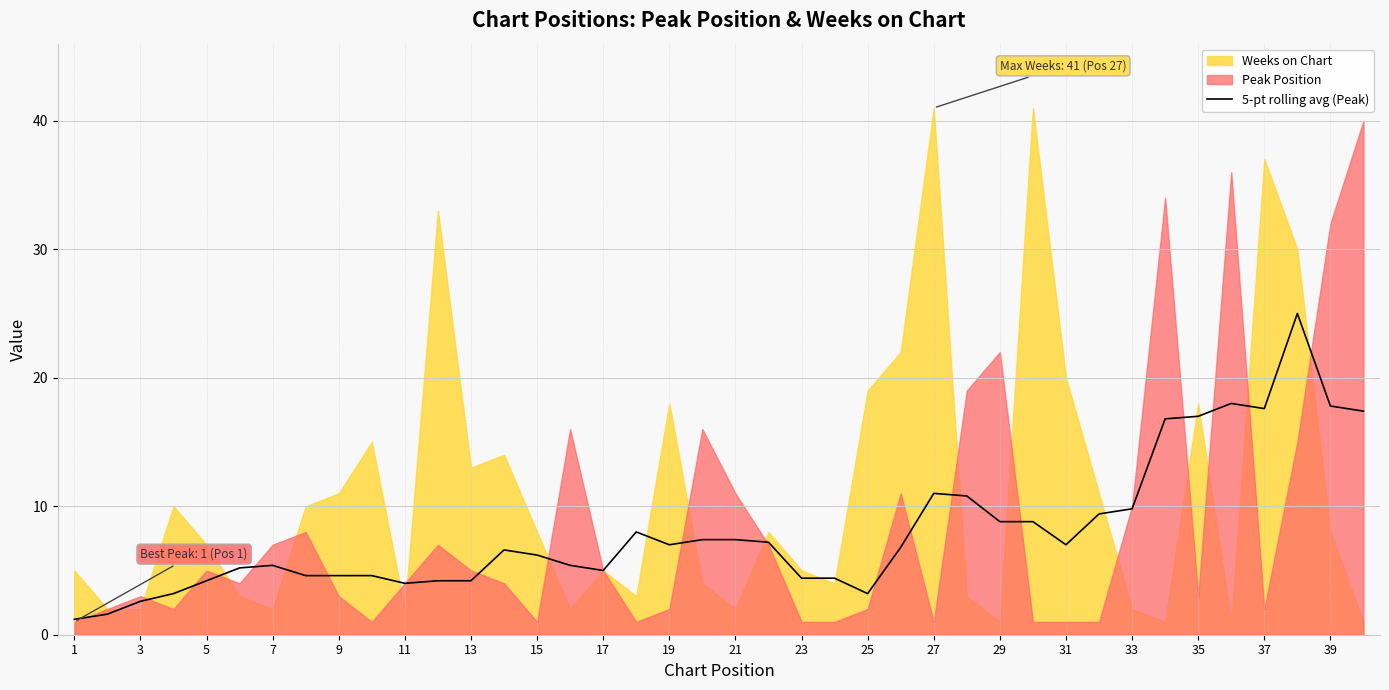

True or false: 5-pt rolling avg (Peak) has a value of 2.9 at 23.

False